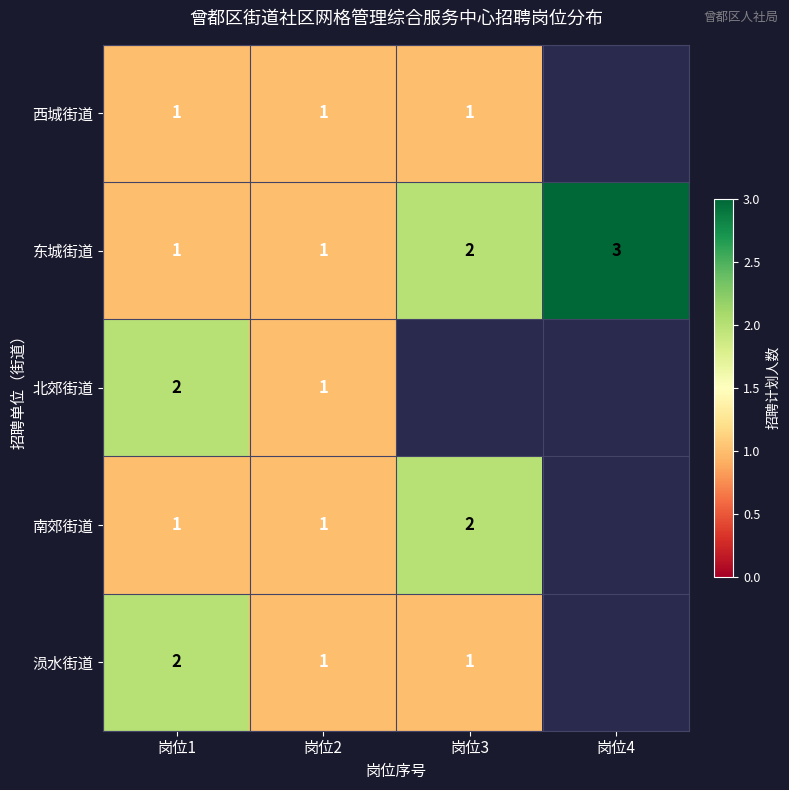

Is it true that 东城街道 equals 3.9 at 岗位4?

False